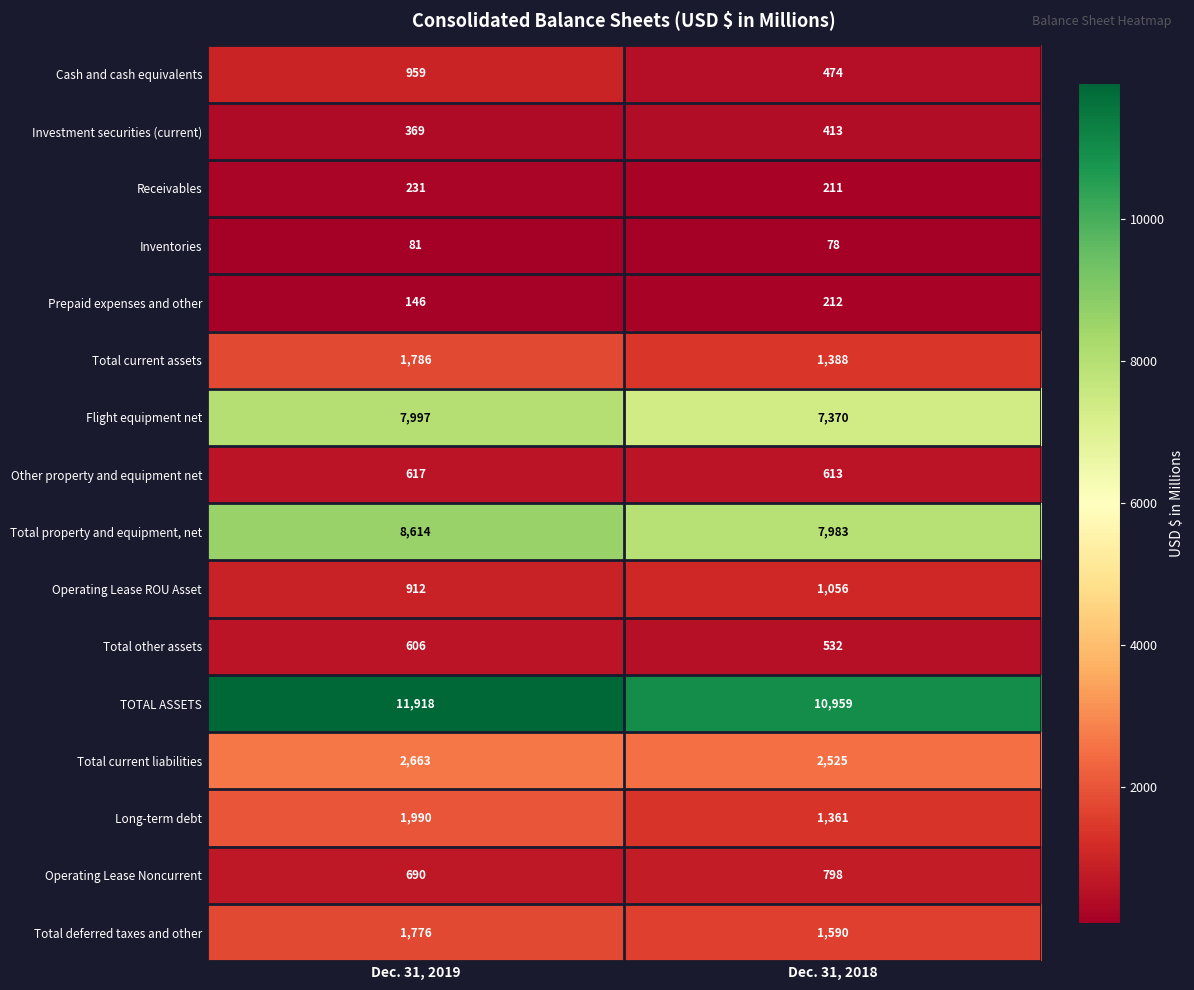

List the series in order of their peak value, highest first.

TOTAL ASSETS, Total property and equipment, net, Flight equipment net, Total current liabilities, Long-term debt, Total current assets, Total deferred taxes and other, Operating Lease ROU Asset, Cash and cash equivalents, Operating Lease Noncurrent, Other property and equipment net, Total other assets, Investment securities (current), Receivables, Prepaid expenses and other, Inventories